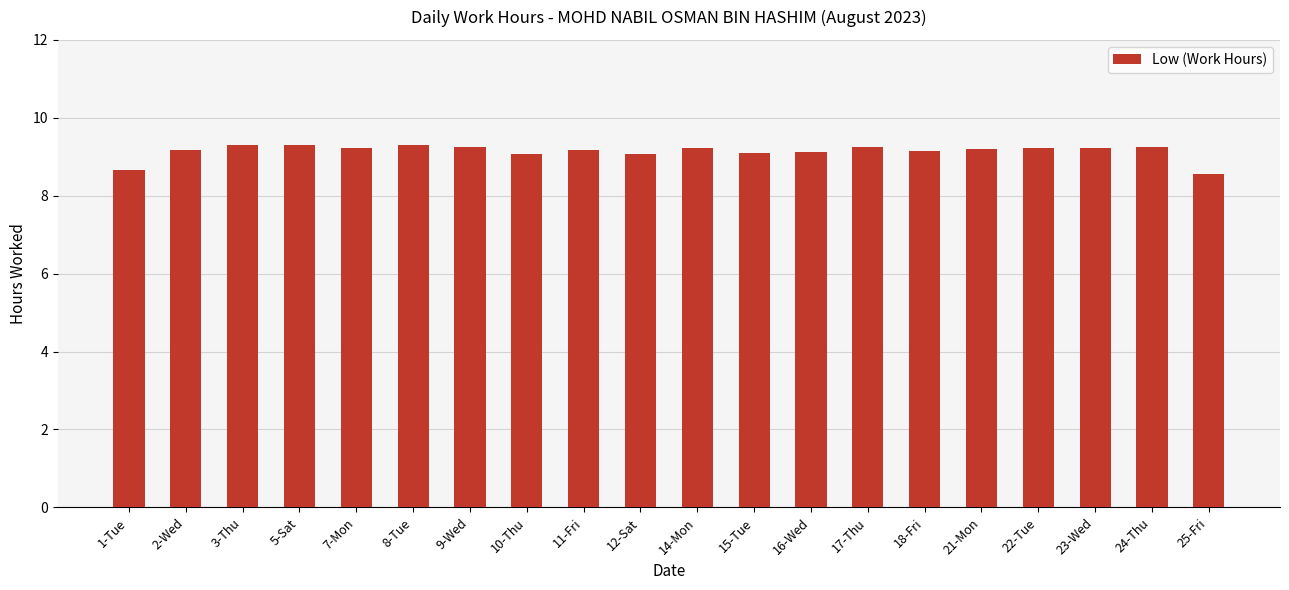

What is the label of the 12th bar from the left?

15-Tue